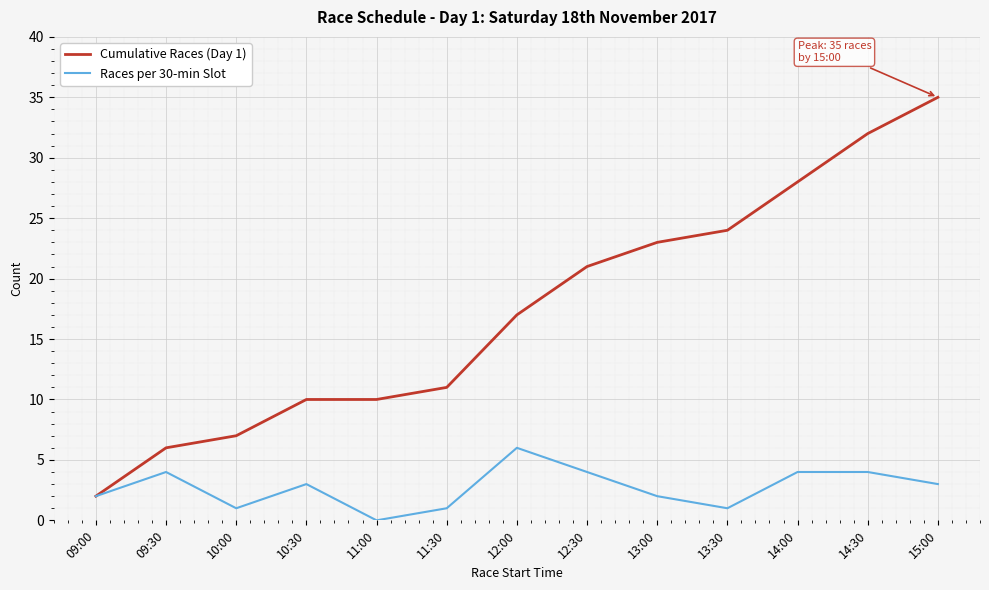

At which label does Races per 30-min Slot reach its peak?

12:00